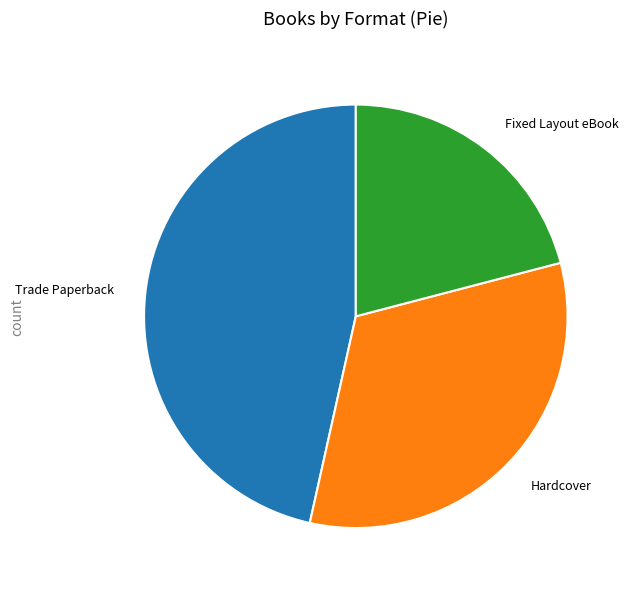

How many slices are in this pie chart?

3